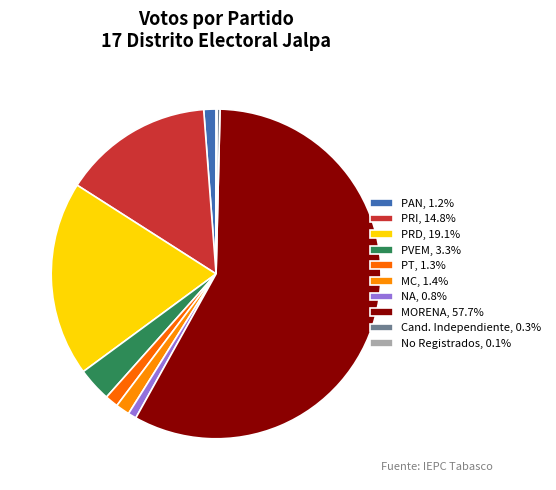

Which category accounts for the majority?

MORENA